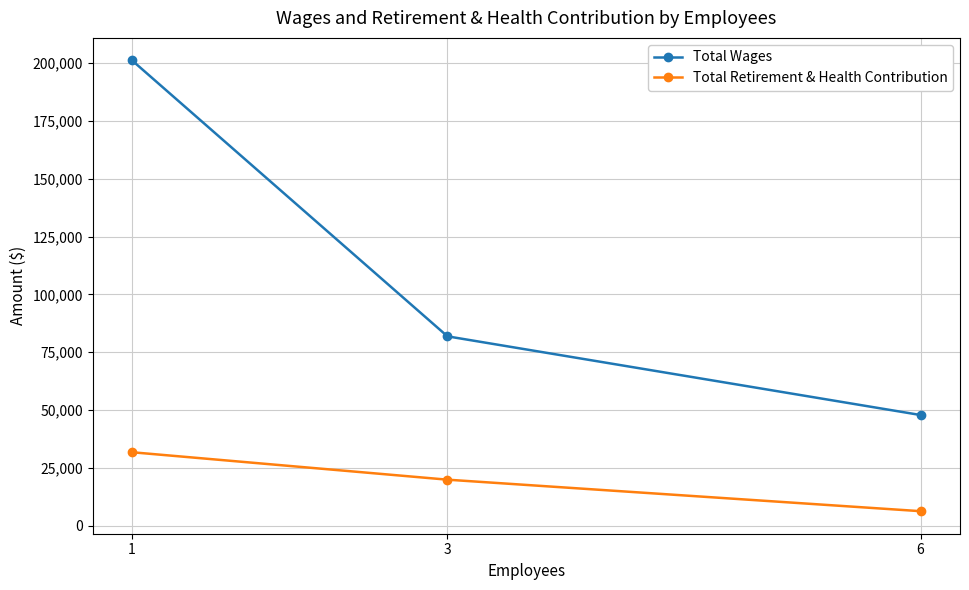

What are all the series names shown in the legend?

Total Wages, Total Retirement & Health Contribution